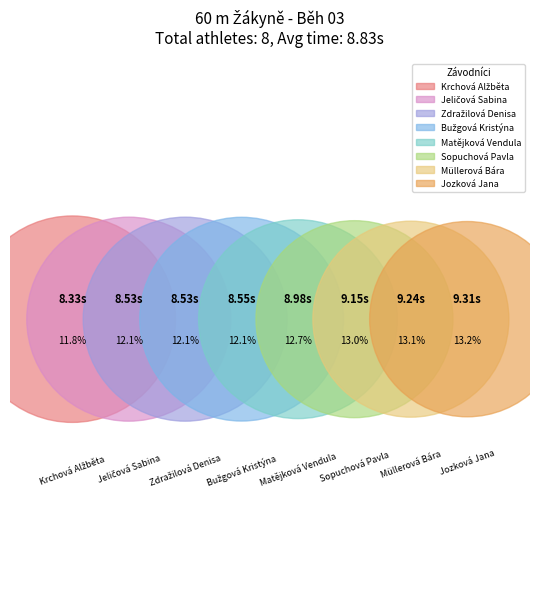

Rank the categories by value from lowest to highest.

Krchová Alžběta, Jeličová Sabina, Zdražilová Denisa, Bužgová Kristýna, Matějková Vendula, Sopuchová Pavla, Müllerová Bára, Jozková Jana